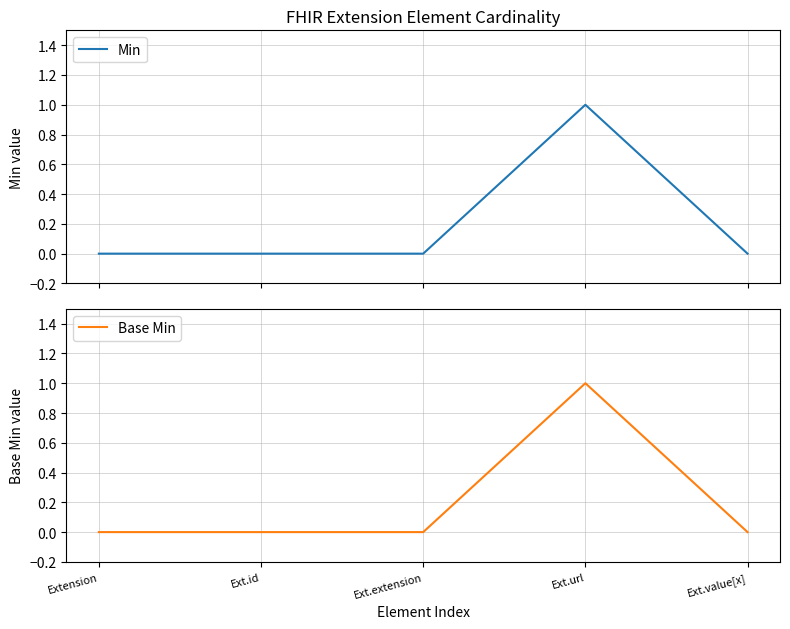

List the series in order of their peak value, lowest first.

Min, Base Min